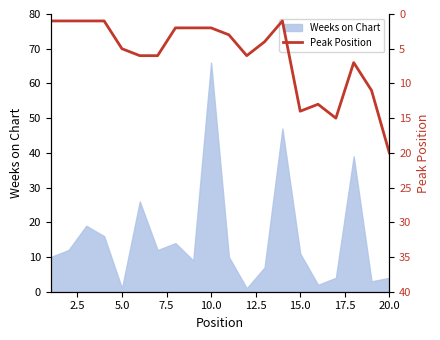

What is the difference between the maximum and second lowest values?

19